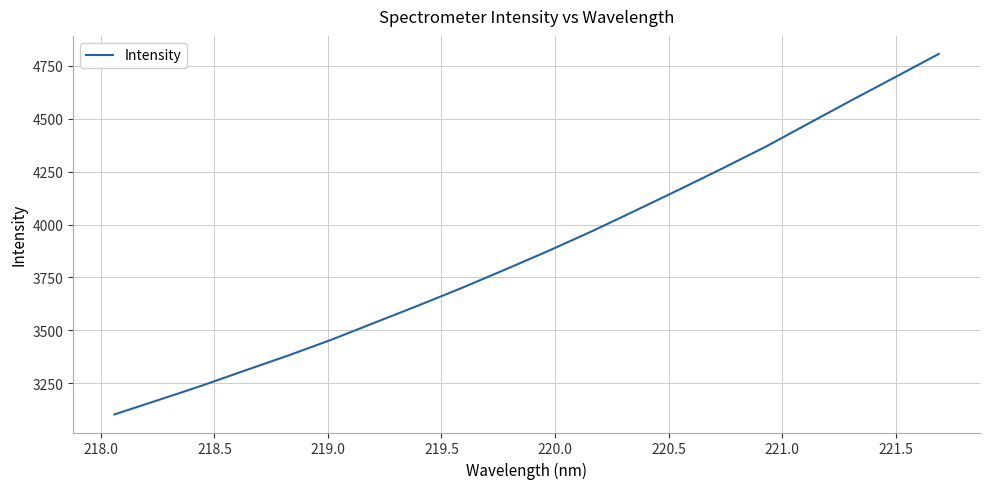

What is the difference between the maximum and minimum values?

1705.2